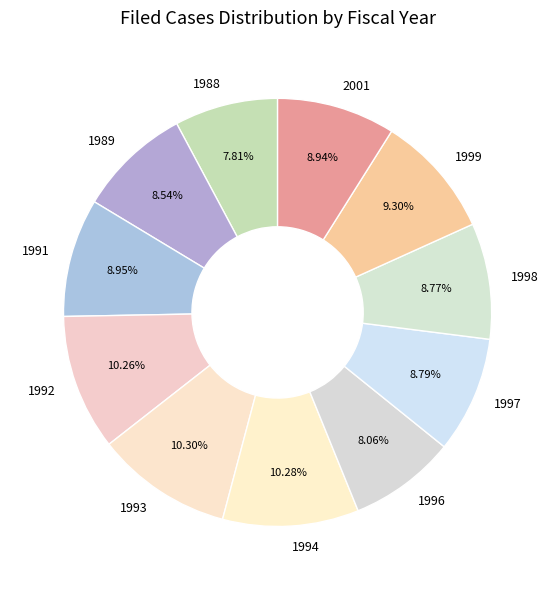

Between 1988 and 1997, which is larger?

1997